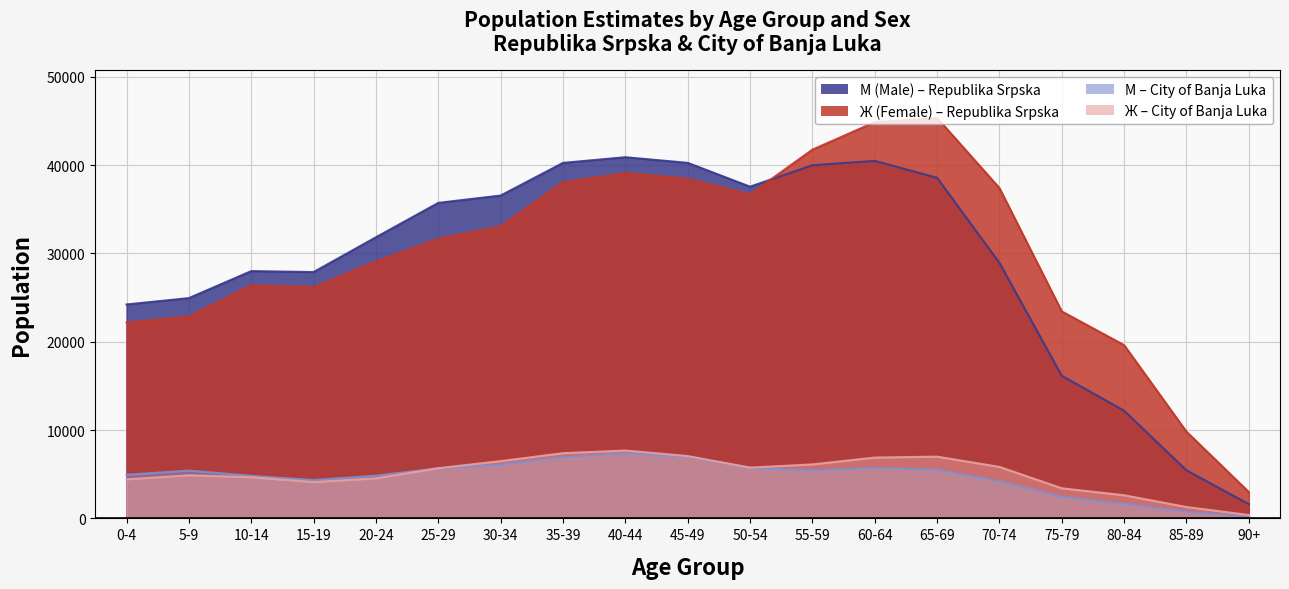

Which series has the largest range (max minus min)?

Ж (Female)